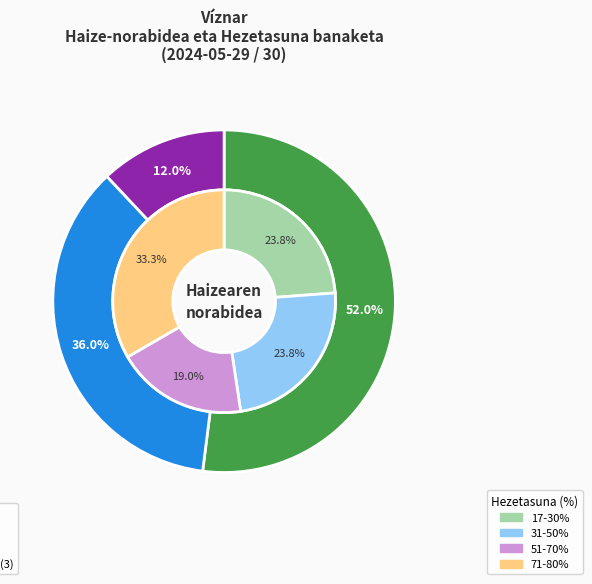

Count the number of slices in the pie.

7